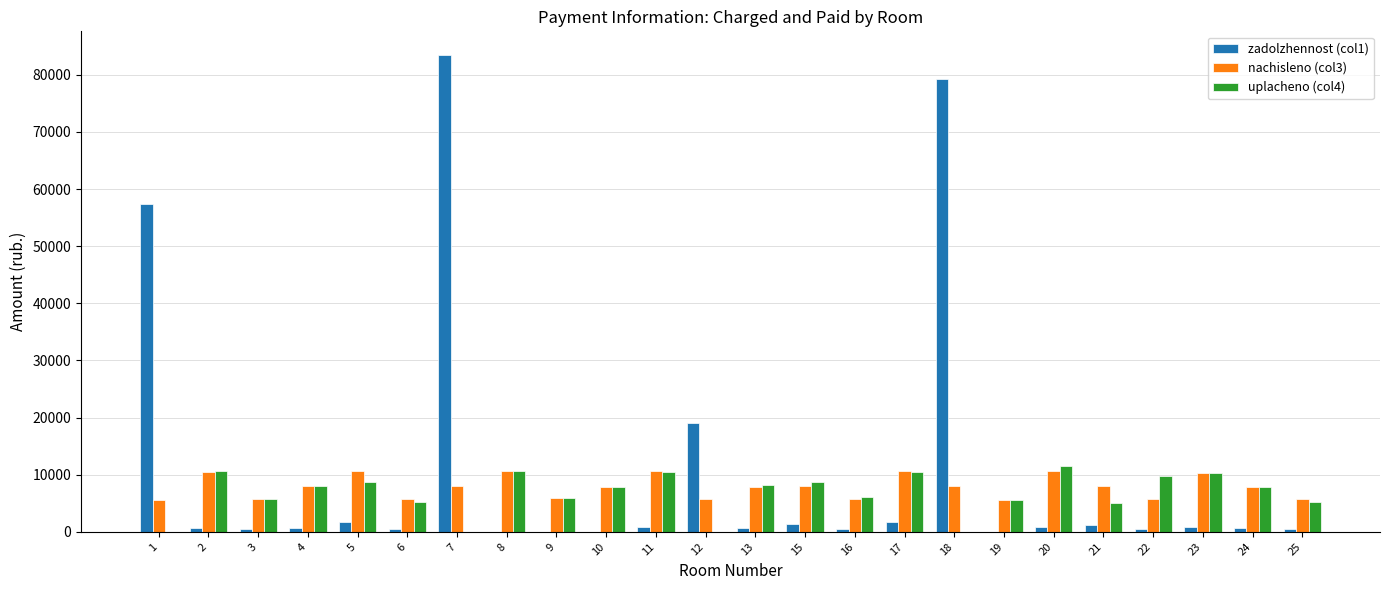

The nachisleno (col3) series shows 14231.8 at 21. True or false?

False